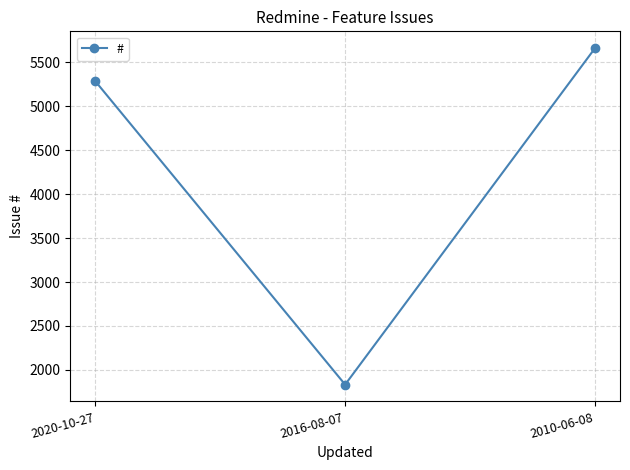

What is the sum of all values?

12775